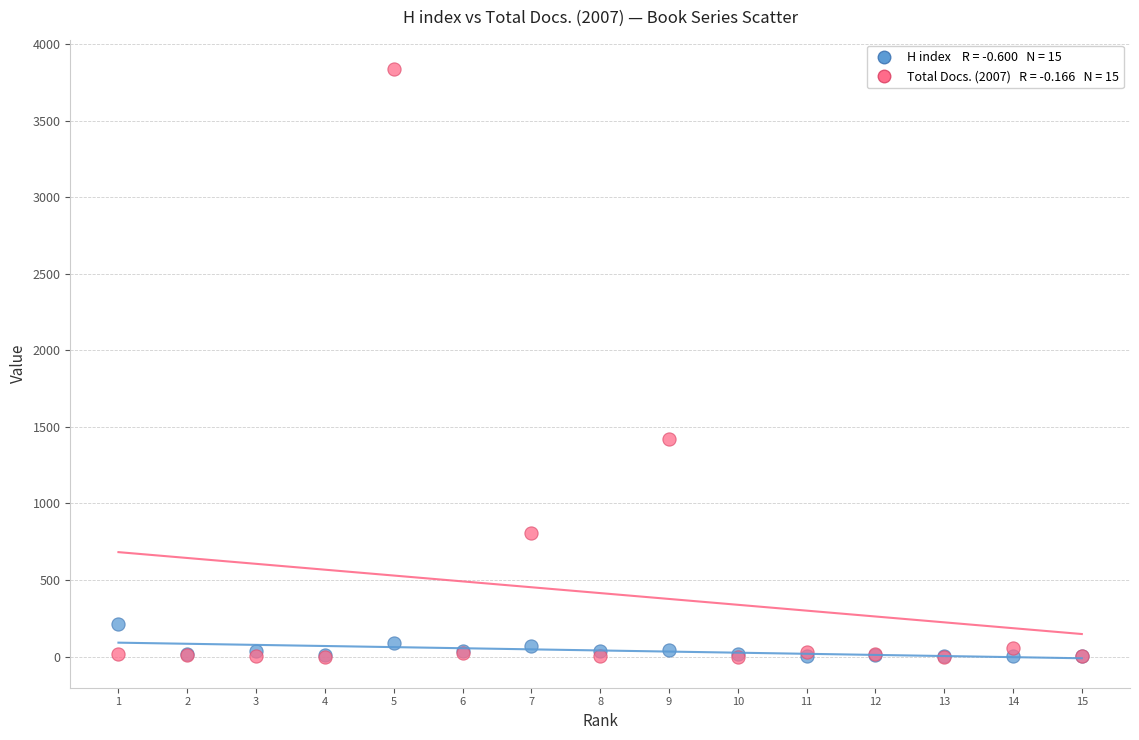

Across all series, what Y value is closest to 1918?

1420